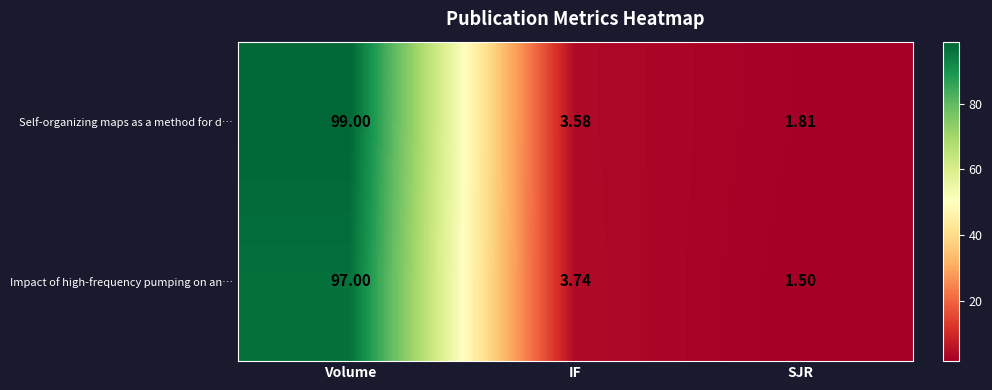

Which series has the widest spread of values?

row_0